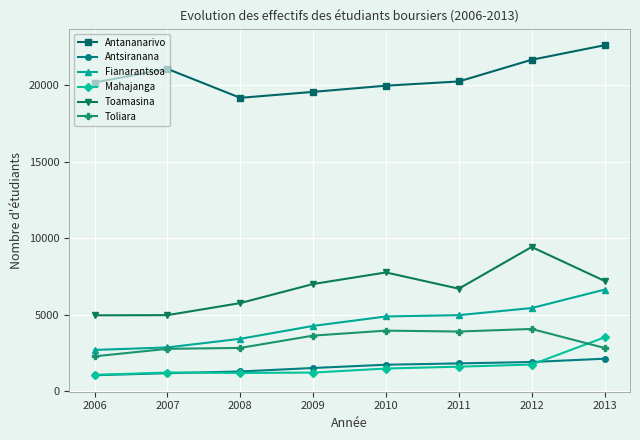

What is the average value of the Antananarivo series?

20569.5